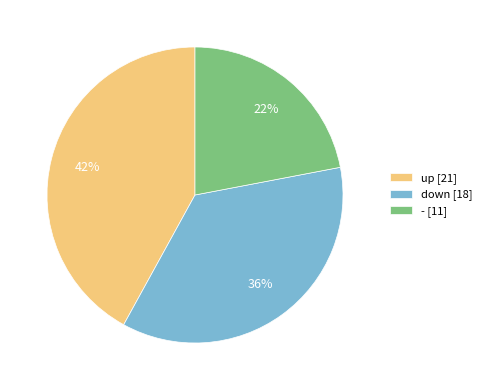

Do up [21] and down [18] together represent more than half of the pie?

Yes